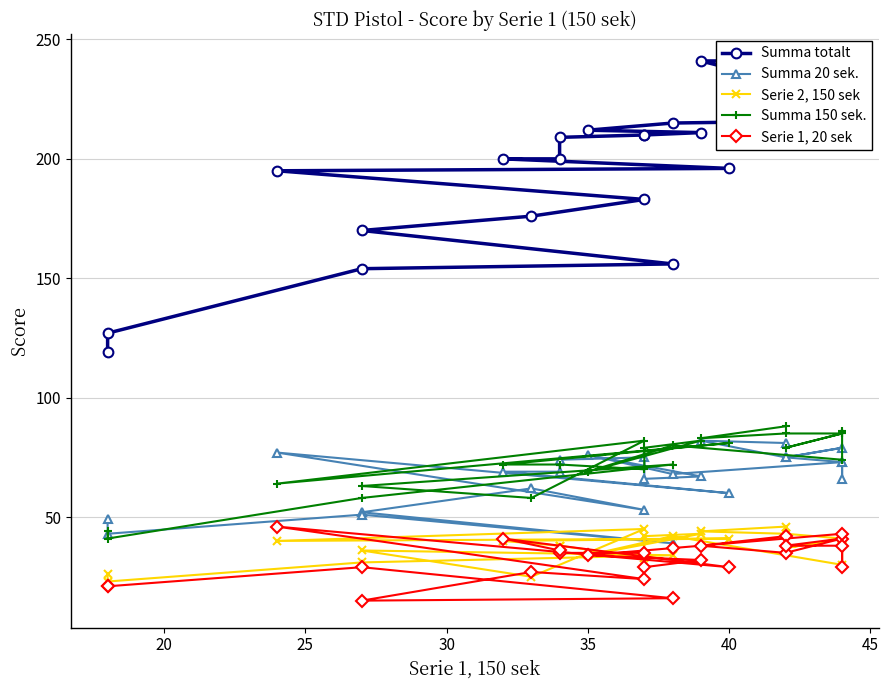

How many lines are shown in the chart?

5